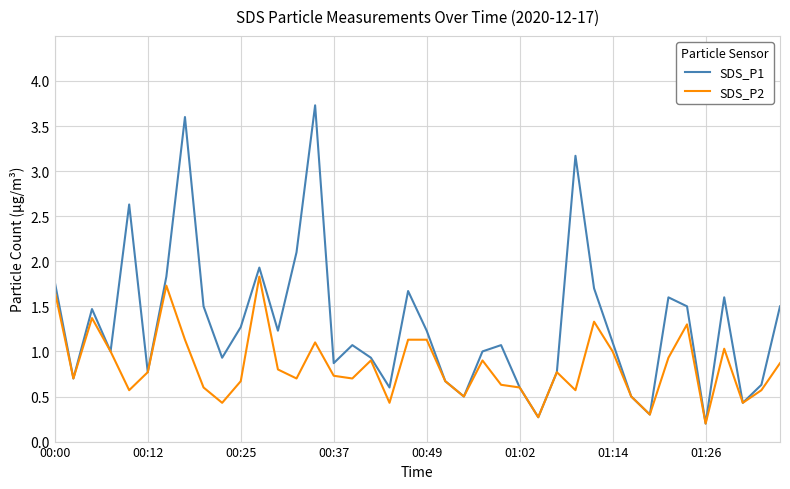

How many series are shown in this chart?

2